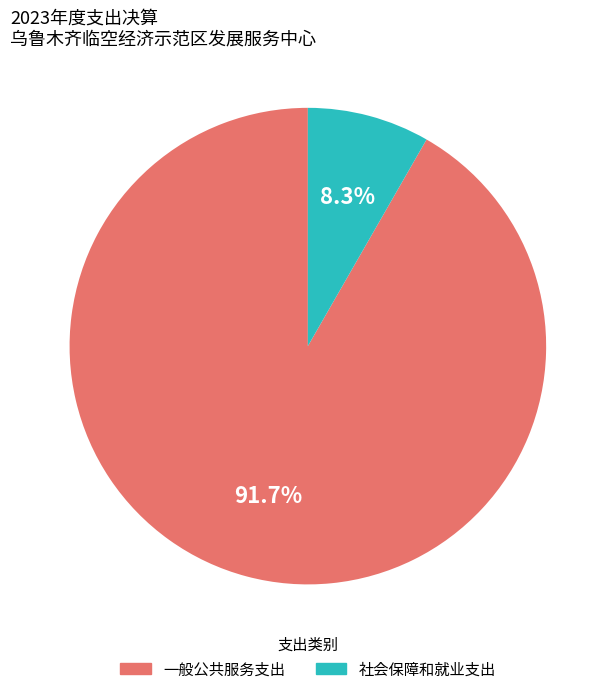

Which category has the smallest portion of the pie?

社会保障和就业支出